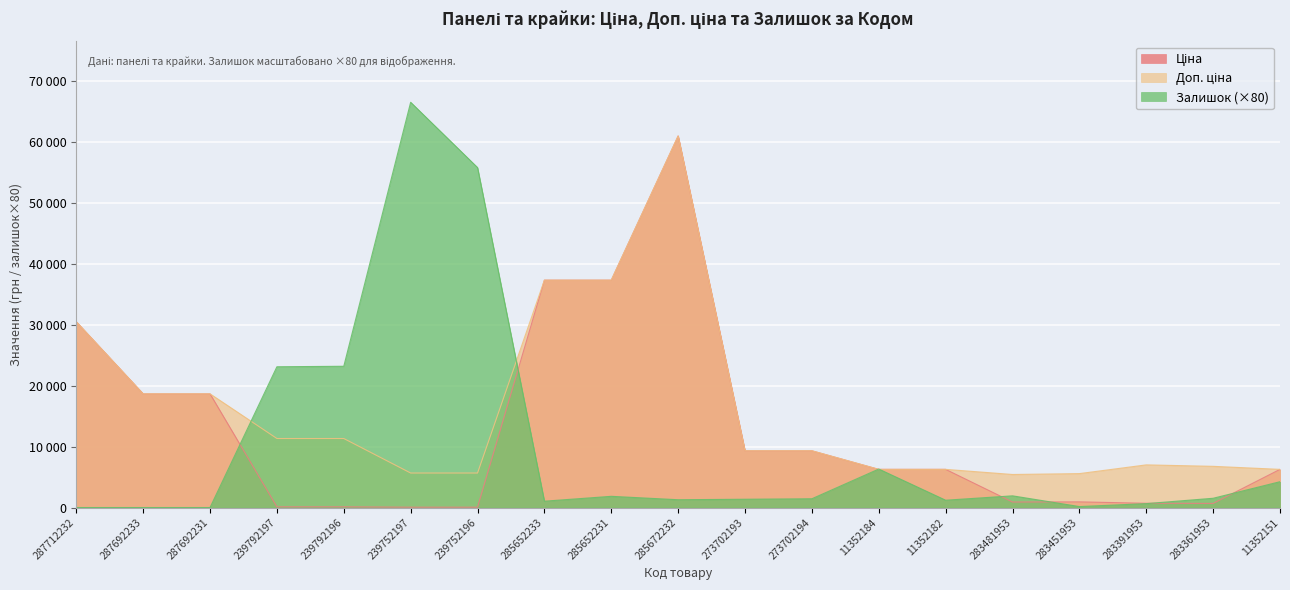

Which series has the widest spread of values?

Залишок (×80)